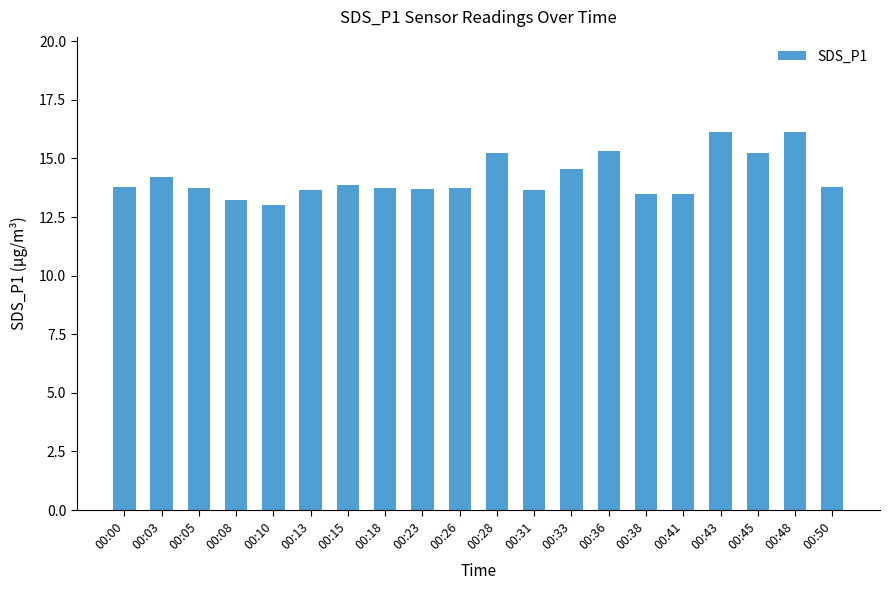

What is the average value?

14.2